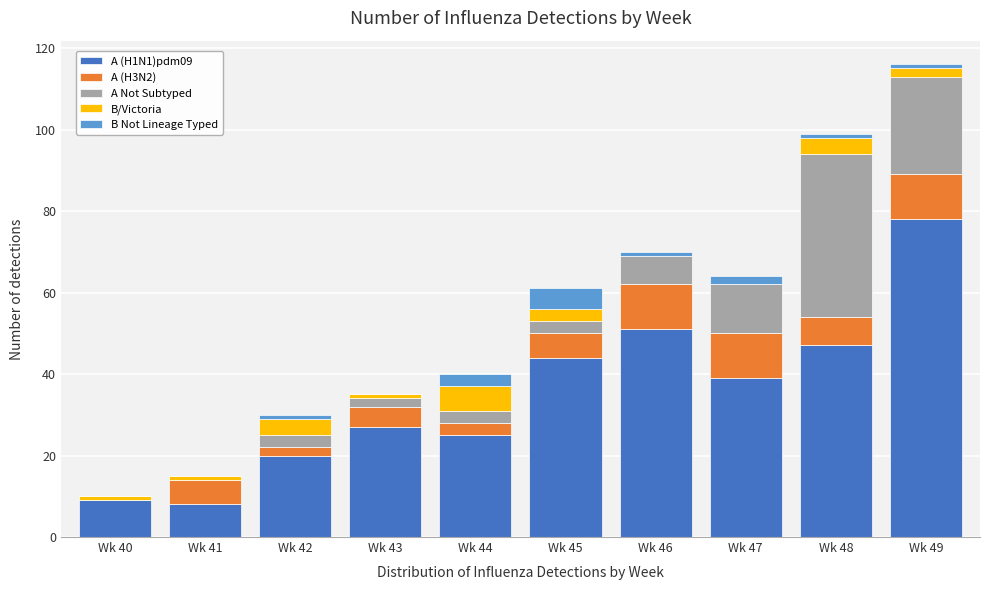

Which category has the highest value in the A (H1N1)pdm09 series?

Wk 49